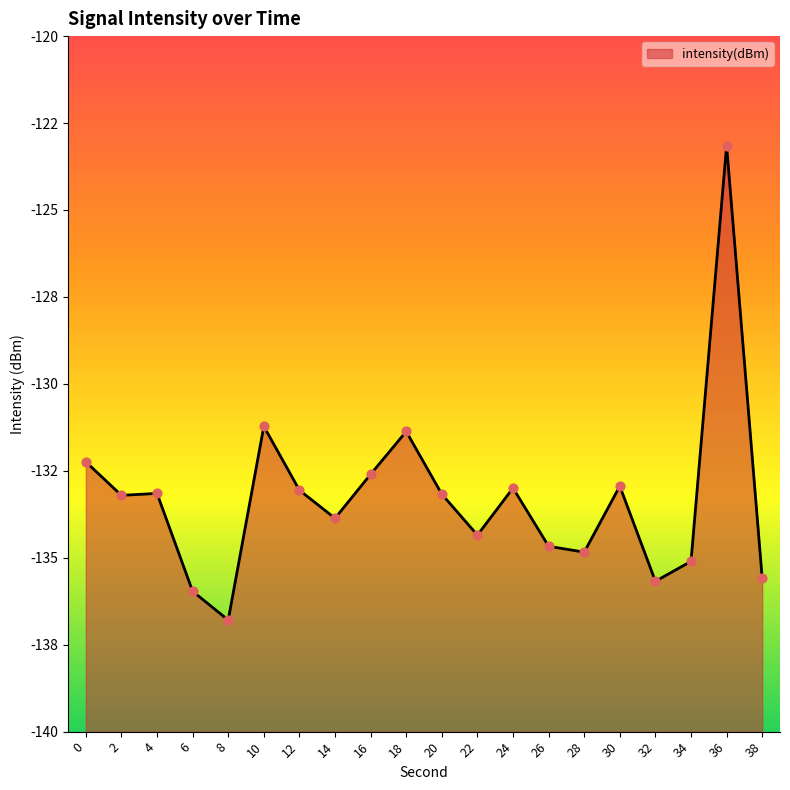

Which has a higher value, 8 or 12?

12